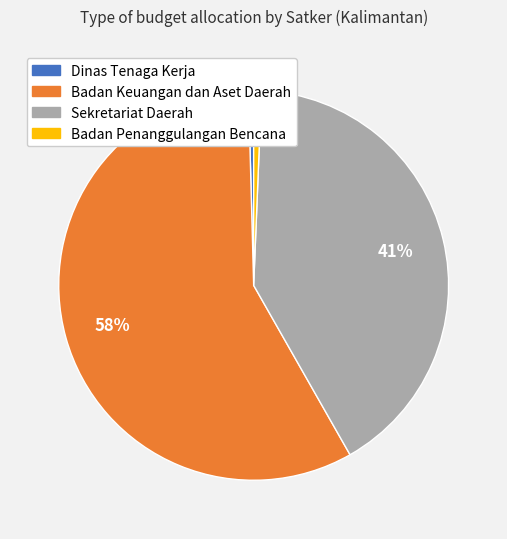

Does any single category account for the majority?

Yes